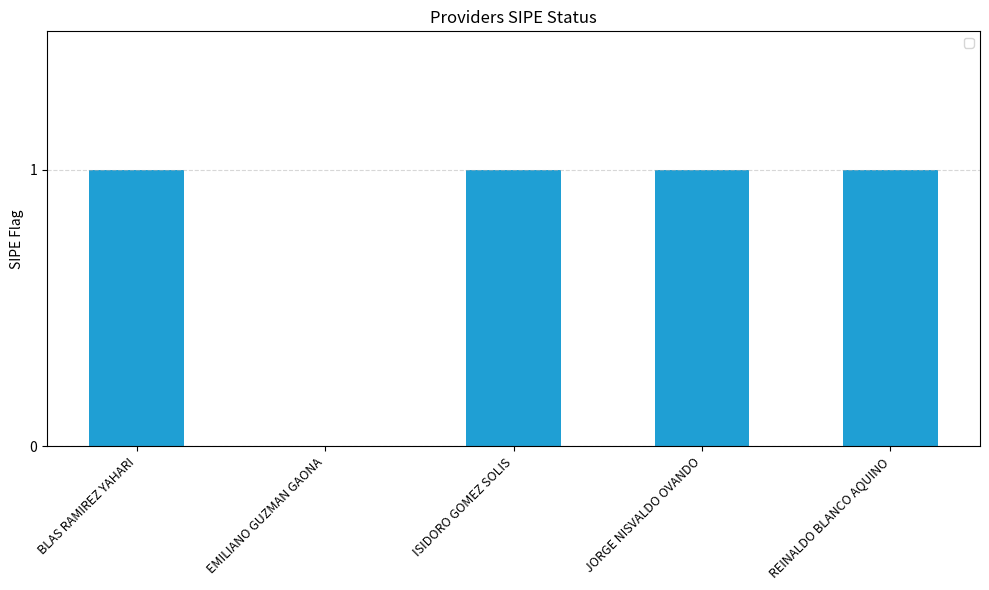

Between BLAS RAMIREZ YAHARI and EMILIANO GUZMAN GAONA, which is larger?

BLAS RAMIREZ YAHARI